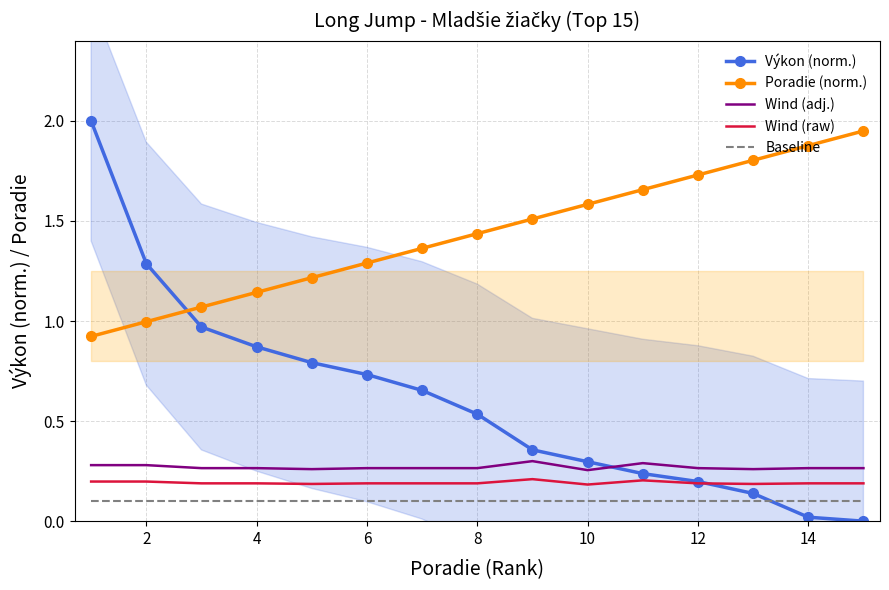

What are all the series names shown in the legend?

Výkon (norm.), Poradie (norm.), Wind (adj.), Wind (raw), Baseline